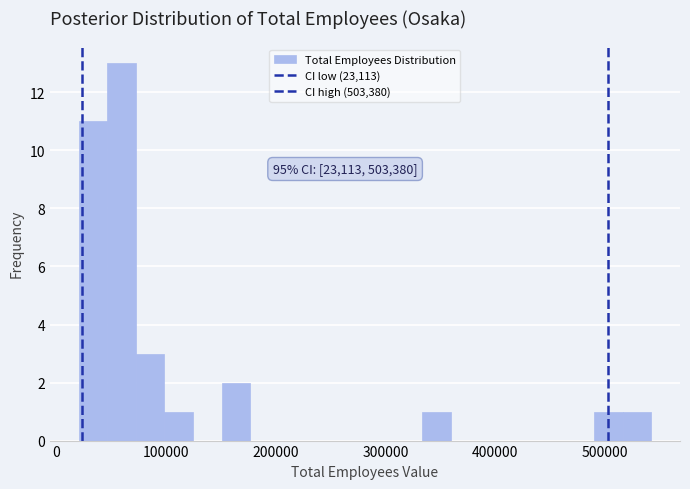

Around what value on the x-axis is the tallest bar? Give the approximate position of its centre, as read against the axis.

60000